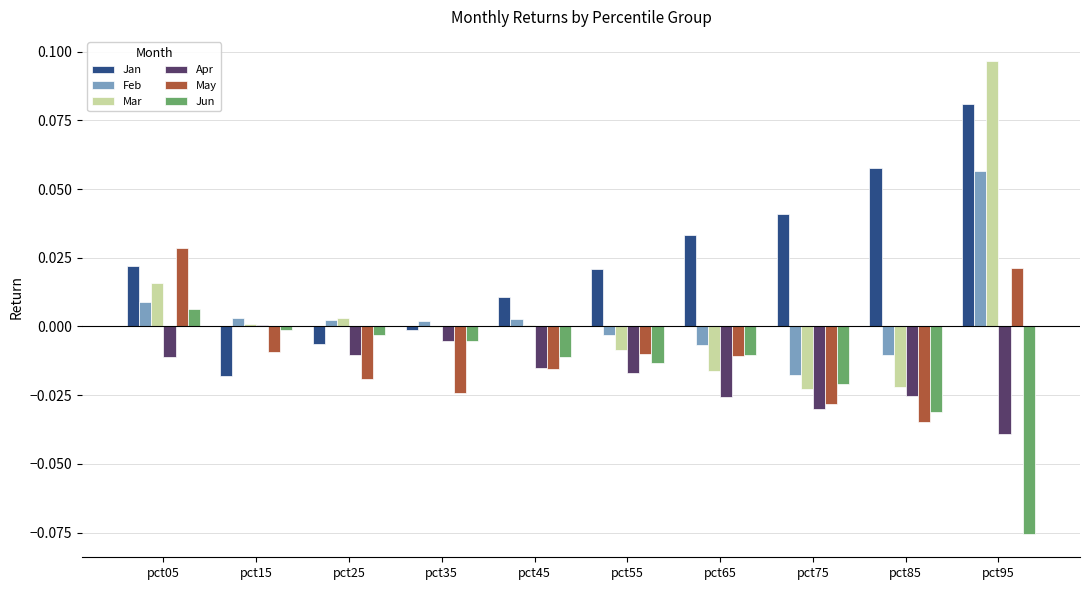

Is the value of Jan at pct65 greater than the value of Mar at pct35?

Yes